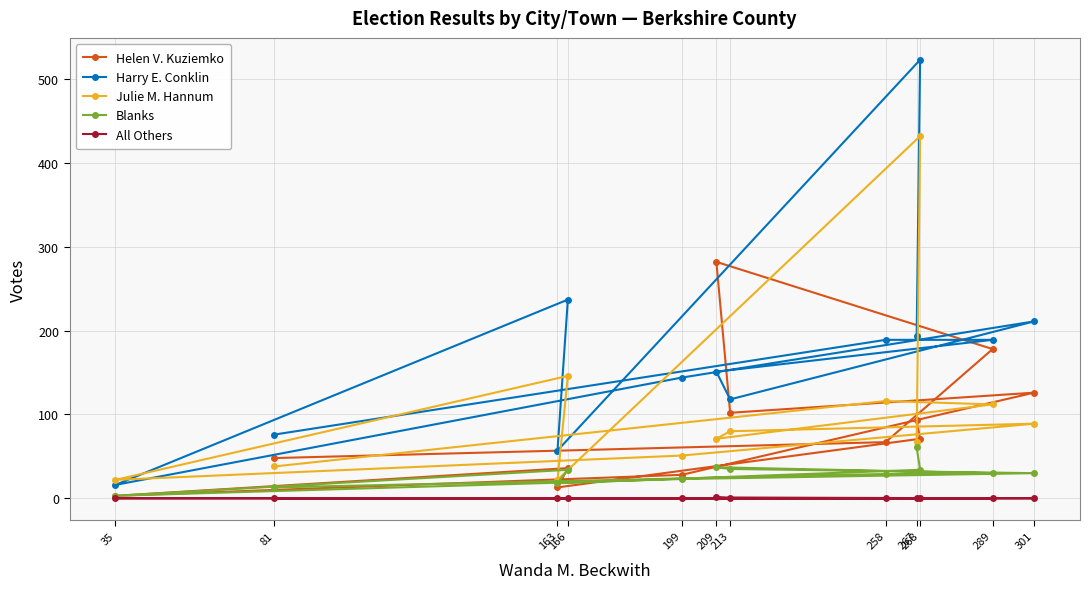

Reading left to right, list all the values displayed in this chart.

Helen V. Kuziemko: 48	67	178	282	102	126	28	3	36	13	71	93
Harry E. Conklin: 76	189	189	151	118	211	144	16	237	57	523	193
Julie M. Hannum: 38	116	112	71	80	89	51	22	146	22	432	67
Blanks: 13	29	30	37	35	30	23	3	34	18	34	61
All Others: 0	0	0	1	0	0	0	0	0	0	0	0